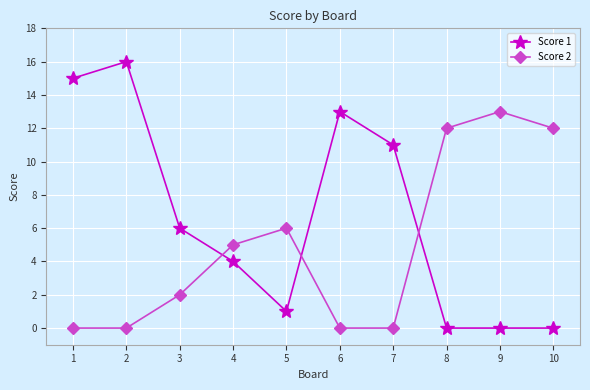

Reading left to right, what are all the values shown in this chart?

Score 1: 15	16	6	4	1	13	11	0	0	0
Score 2: 0	0	2	5	6	0	0	12	13	12